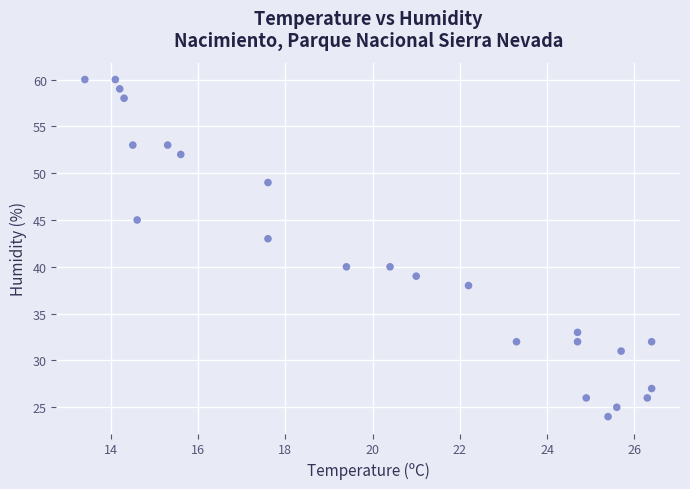

What is the range of Y values (max minus min)?

36